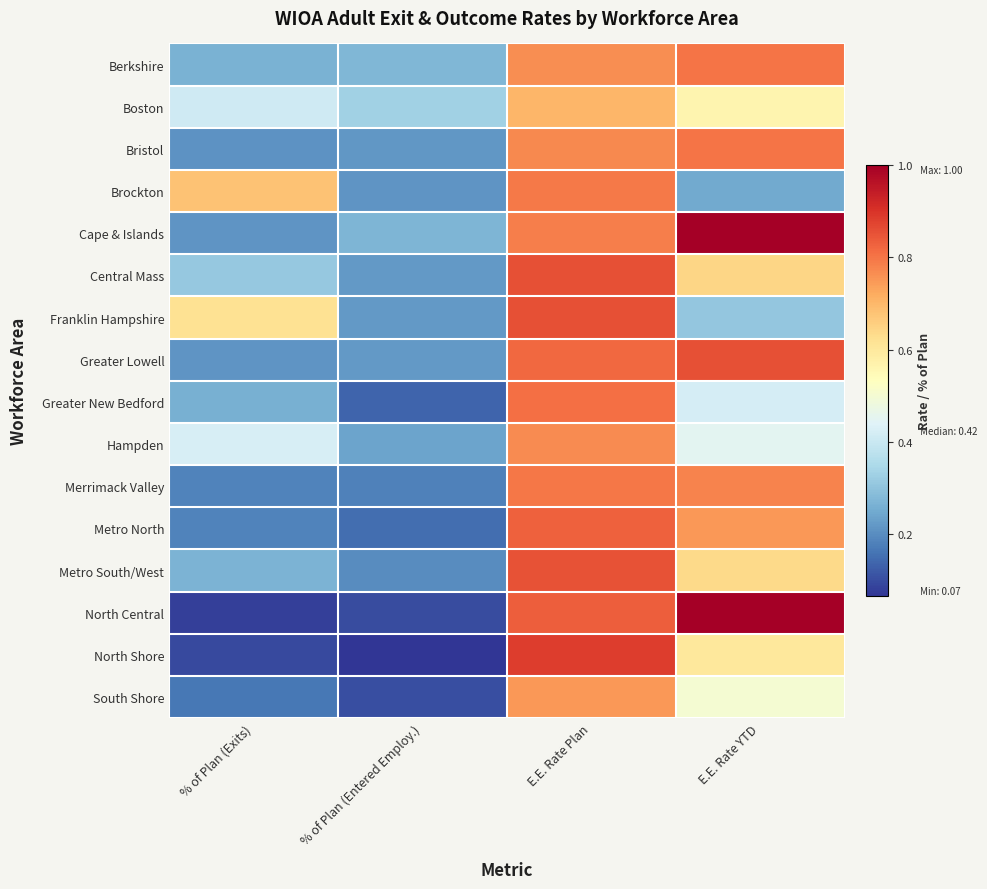

List the series in order of their peak value, highest first.

Cape & Islands, North Central, North Shore, Franklin Hampshire, Greater Lowell, Central Mass, Metro South/West, Metro North, Greater New Bedford, Berkshire, Bristol, Merrimack Valley, Brockton, Hampden, South Shore, Boston